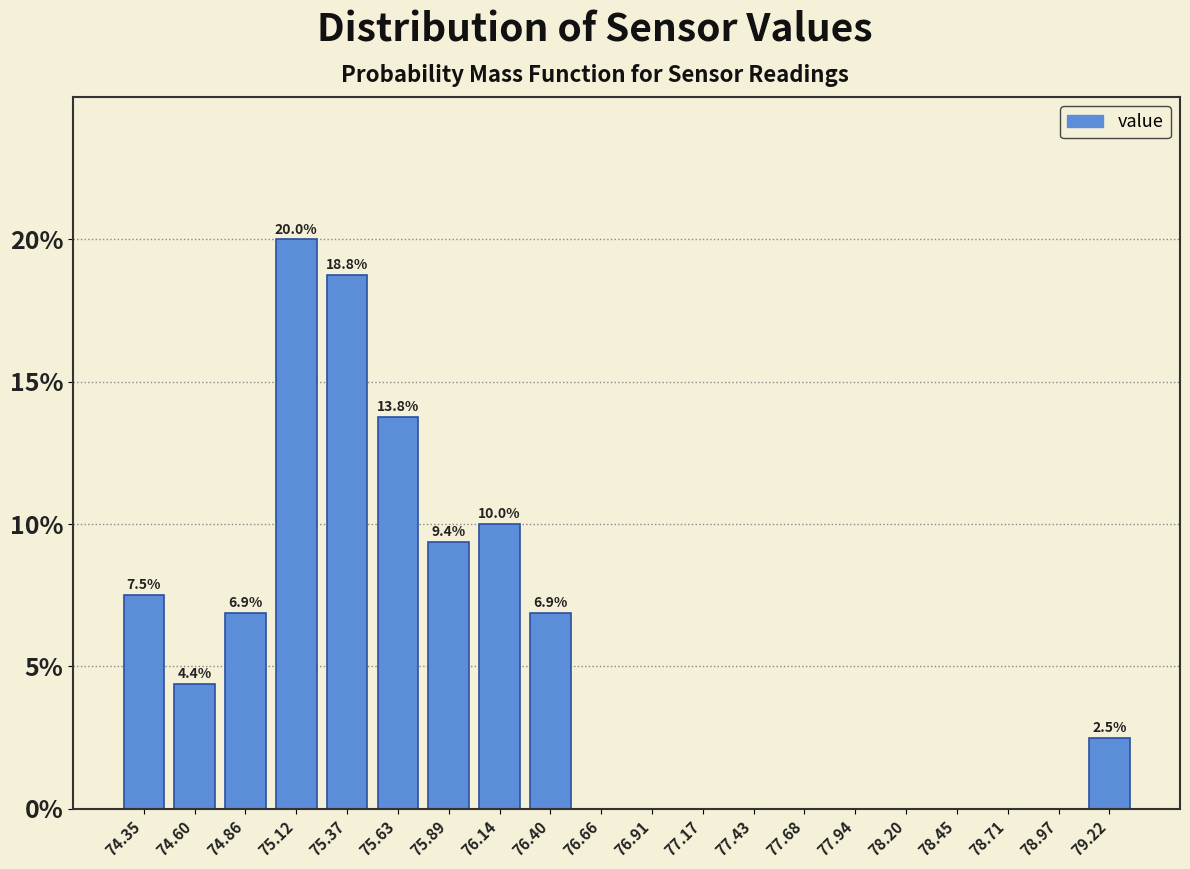

Which range on the x-axis has the tallest bar?

75.00 to 75.25